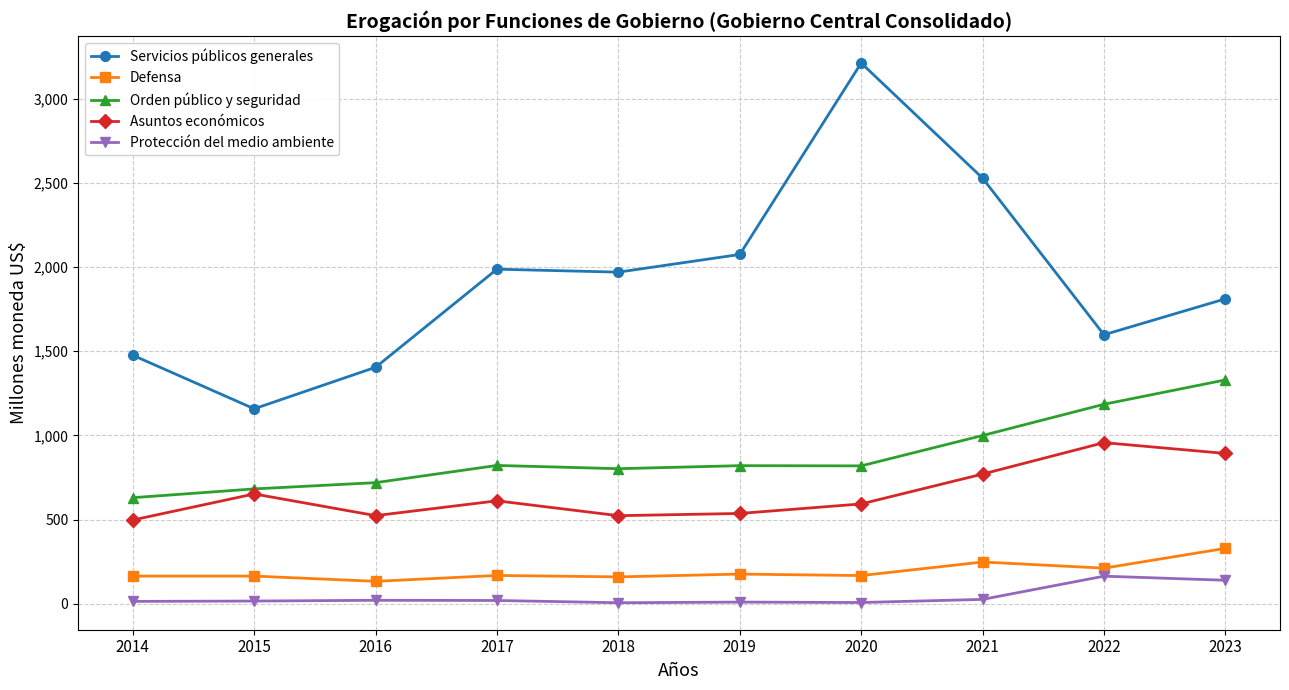

Is the value of Orden público y seguridad at 2018 greater than the value of Servicios públicos generales at 2015?

No